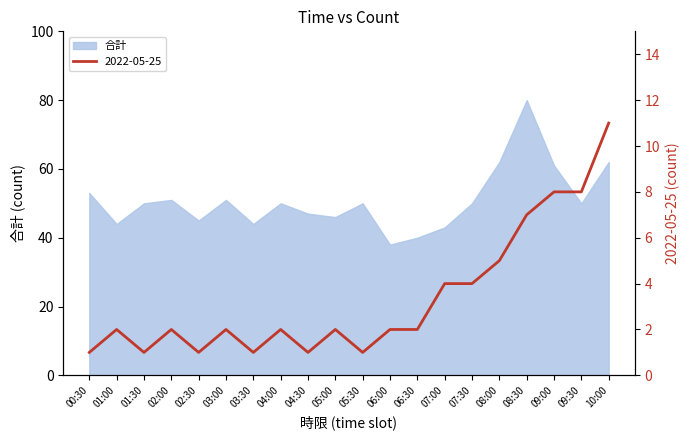

Which has a higher value, 08:00 or 06:30?

08:00